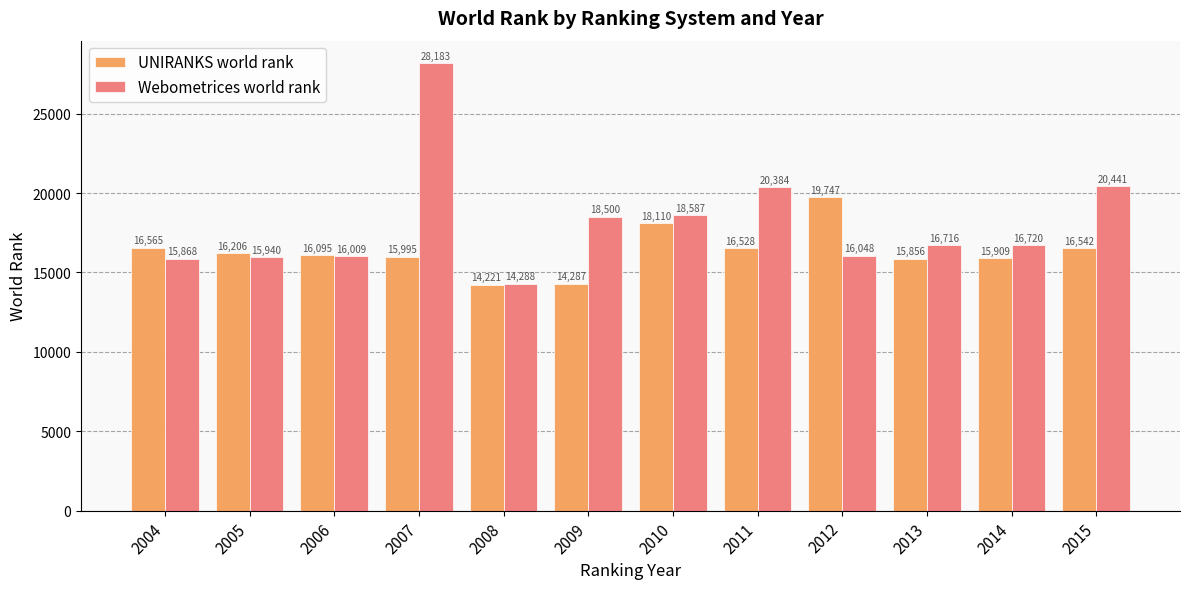

What is the spread (max minus min) of values at 2014?

811